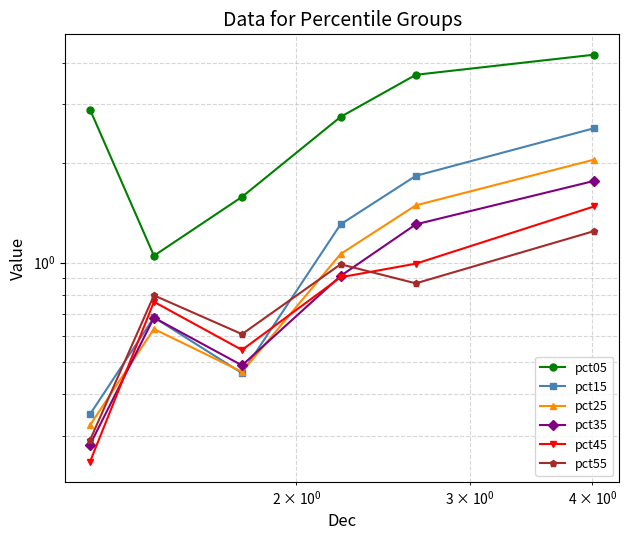

In pct45, how many points are higher than both neighbors (excluding endpoints)?

1